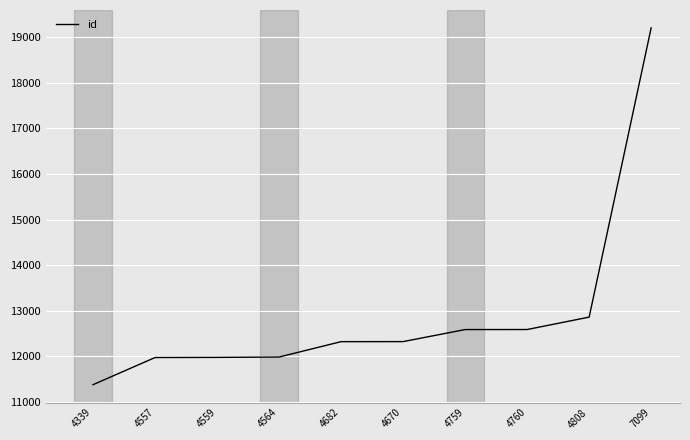

What is the approximate value at 4682, to the nearest 100?

12300